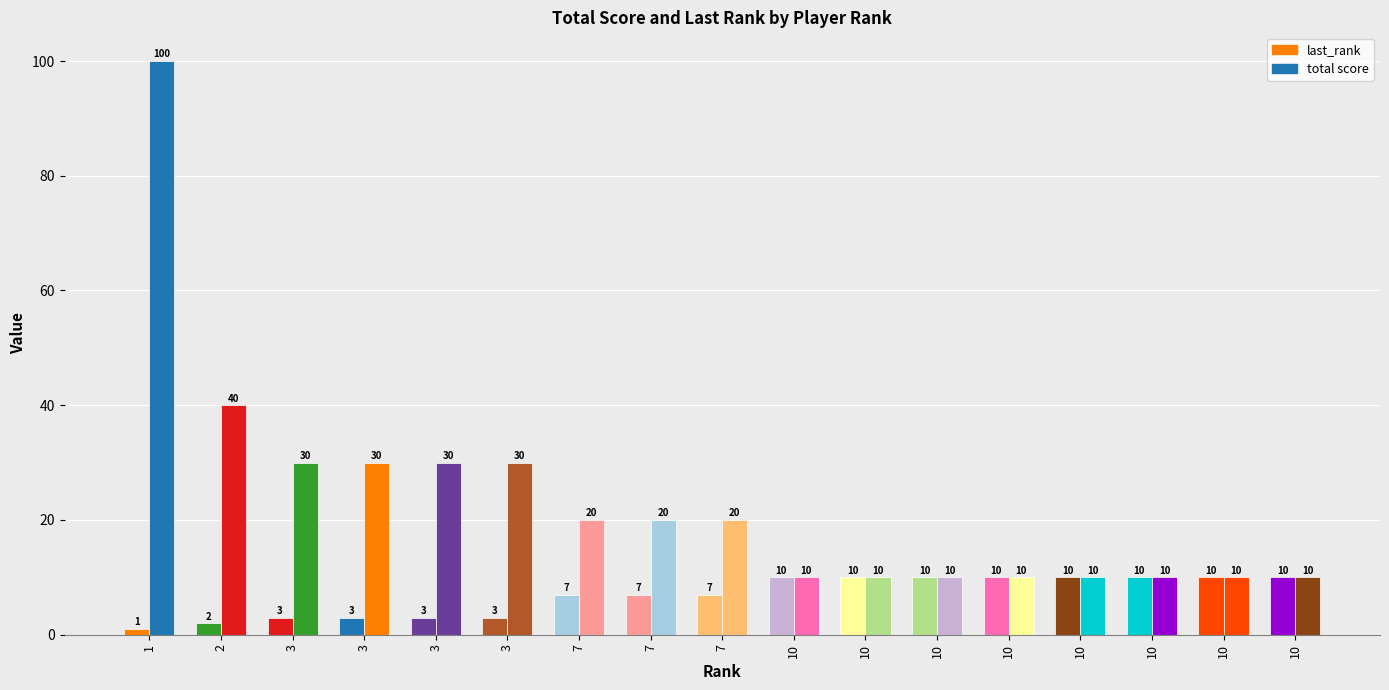

How many last_rank values are between 3 and 10?

15